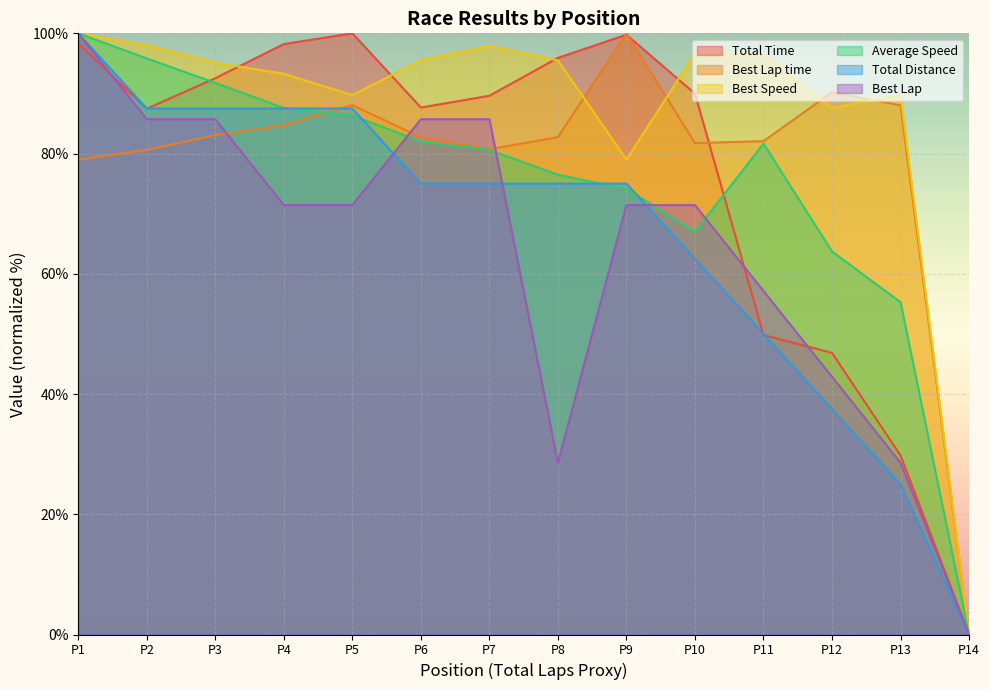

Does the chart display data point markers on the line(s)?

No